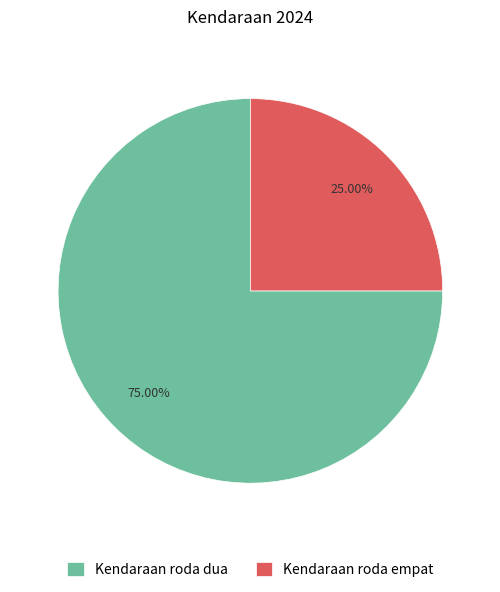

Is it true that Kendaraan roda dua is 85% of the pie?

False